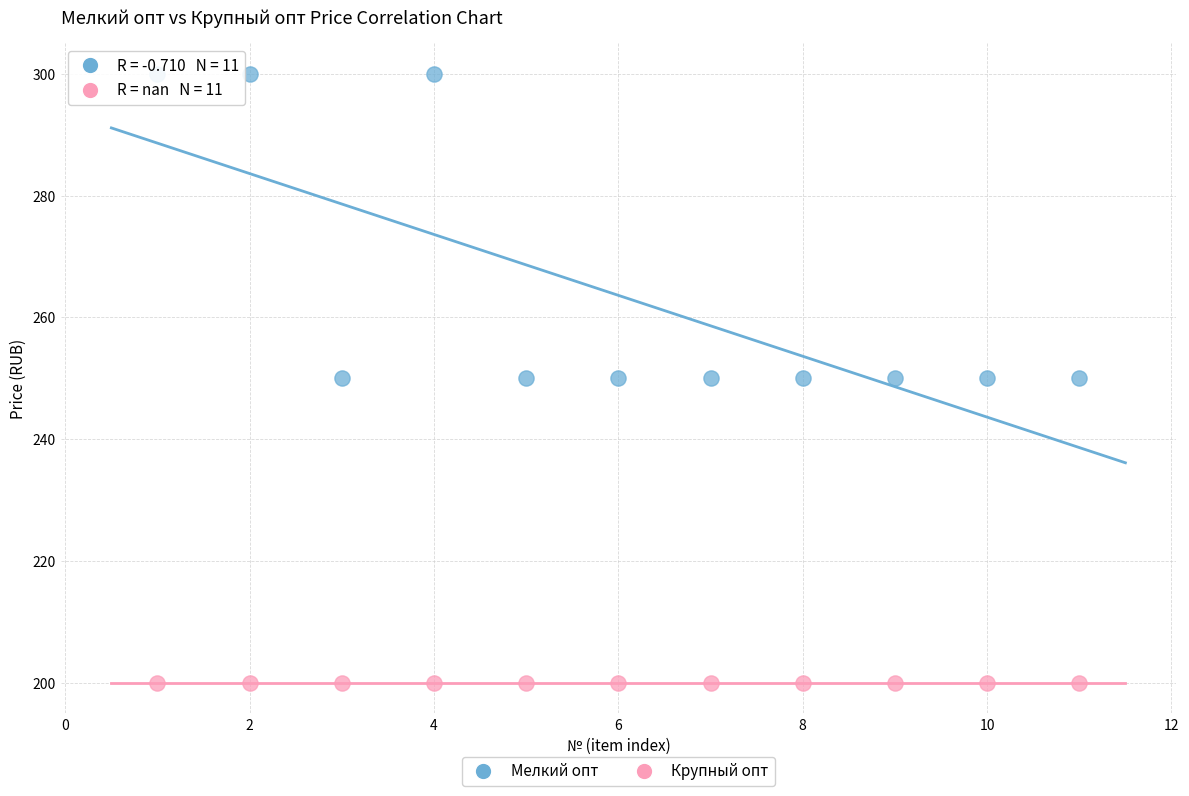

Which series reaches the maximum Y coordinate?

Мелкий опт